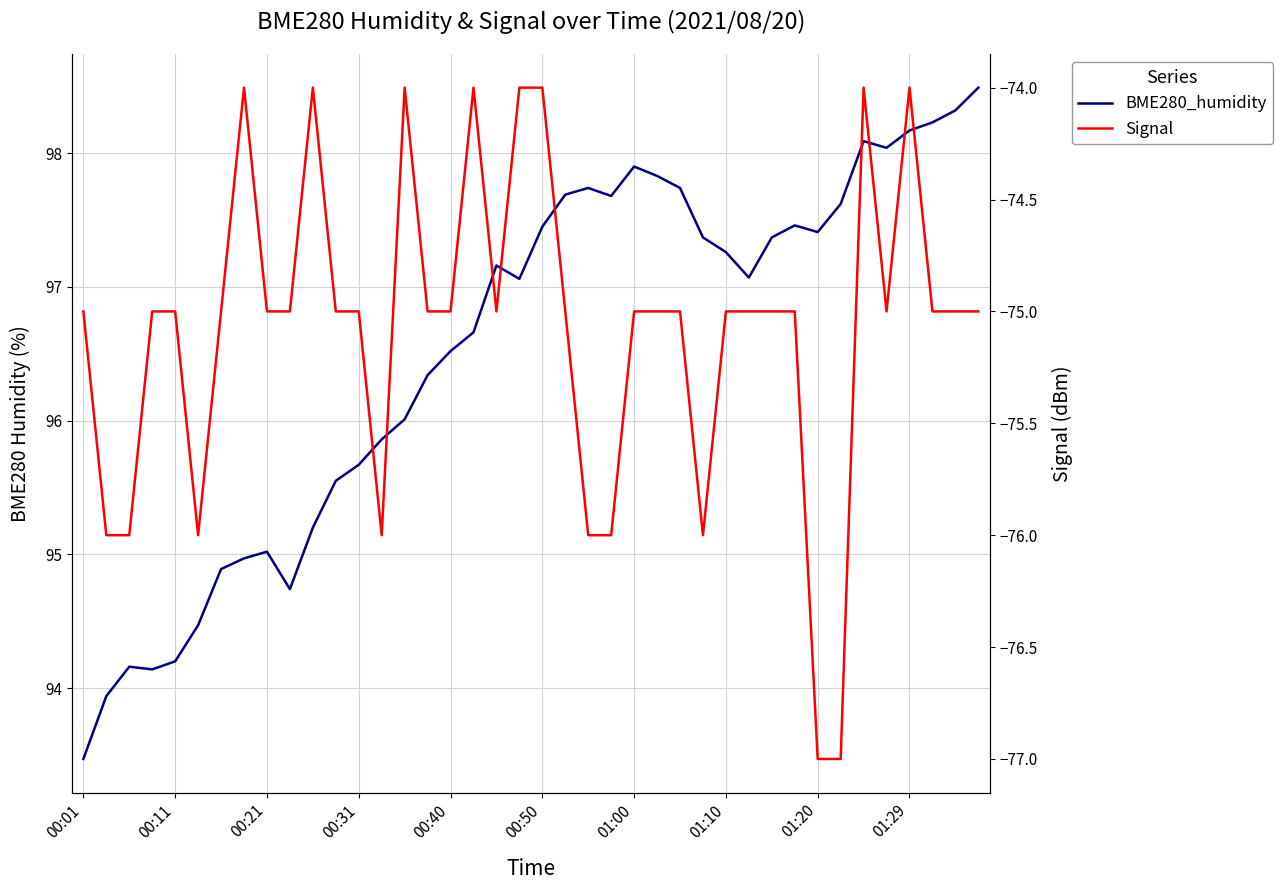

Reading right to left, what are all the values shown in this chart?

BME280_humidity: 98.5	98.3	98.2	98.2	98.0	98.1	97.6	97.4	97.5	97.4	97.1	97.3	97.4	97.7	97.8	97.9	97.7	97.7	97.7	97.5	97.1	97.2	96.7	96.5	96.3	96.0	95.9	95.7	95.5	95.2	94.7	95.0	95.0	94.9	94.5	94.2	94.1	94.2	93.9	93.5
Signal: -75.0	-75.0	-75.0	-74.0	-75.0	-74.0	-77.0	-77.0	-75.0	-75.0	-75.0	-75.0	-76.0	-75.0	-75.0	-75.0	-76.0	-76.0	-75.0	-74.0	-74.0	-75.0	-74.0	-75.0	-75.0	-74.0	-76.0	-75.0	-75.0	-74.0	-75.0	-75.0	-74.0	-75.0	-76.0	-75.0	-75.0	-76.0	-76.0	-75.0